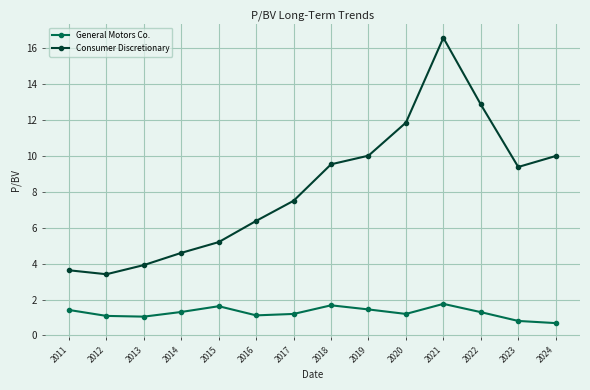

What is the approximate value of General Motors Co. at 2017?

1.2